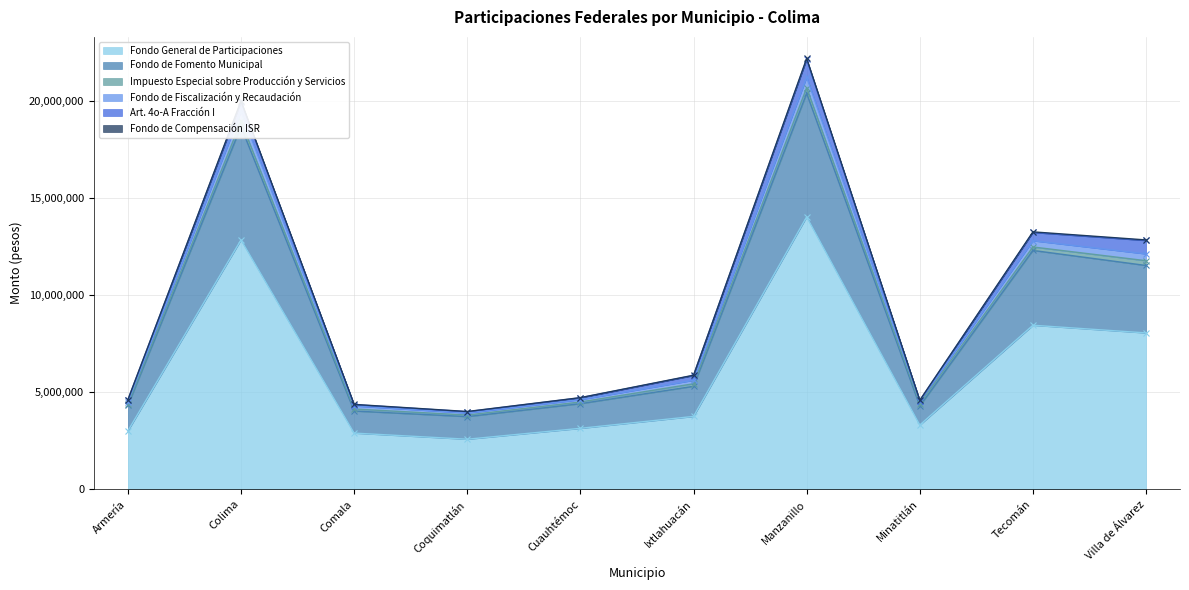

Where is the first local minimum for Fondo de Compensación ISR?

Coquimatlán